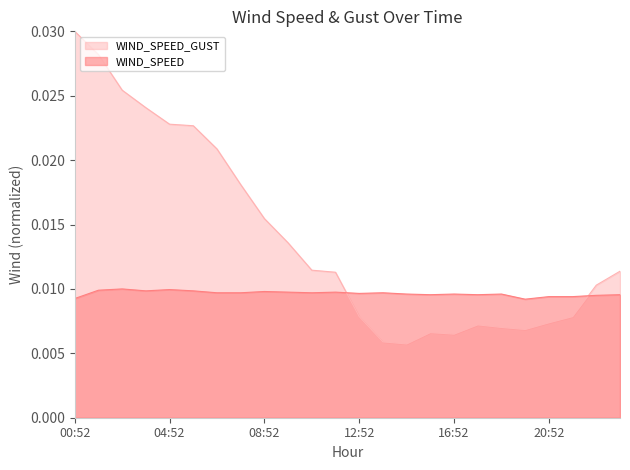

Which series ends up on top after the final intersection of WIND_SPEED_GUST and WIND_SPEED?

WIND_SPEED_GUST